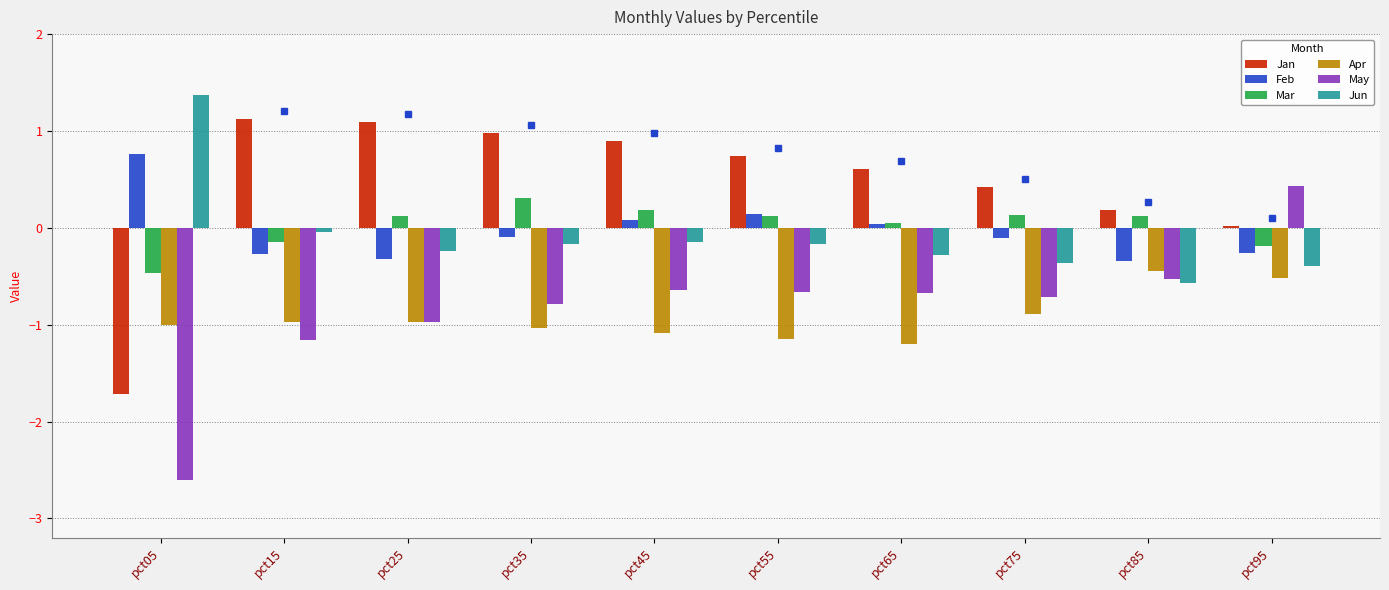

What is the sum of all Apr values?

-9.3